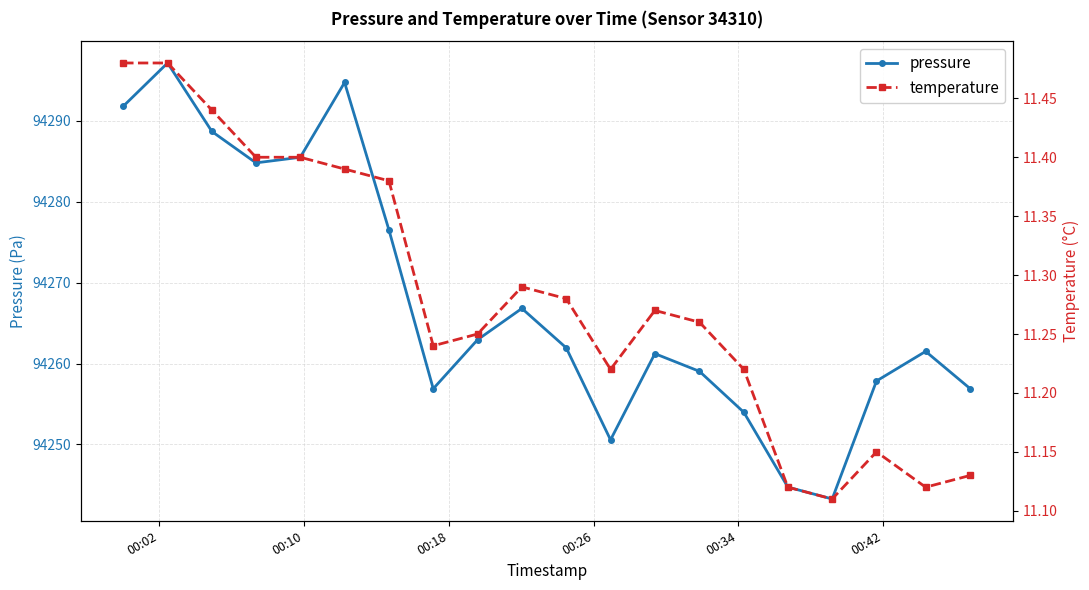

What is the maximum value for pressure?

94297.2